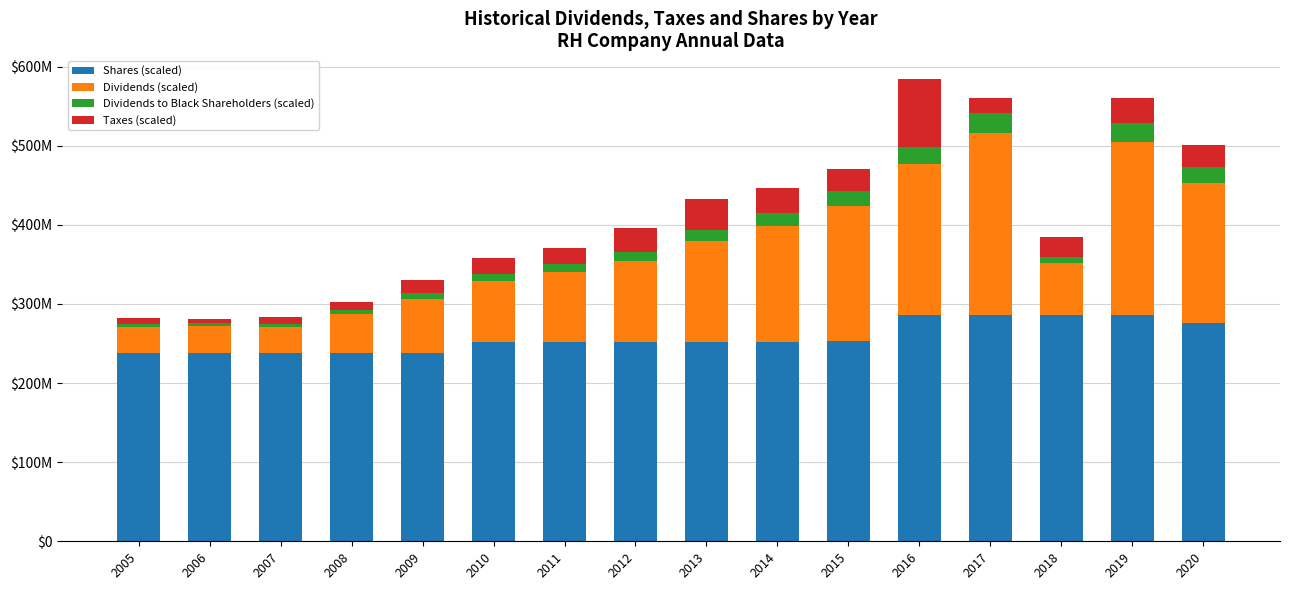

Are the bars horizontal?

No